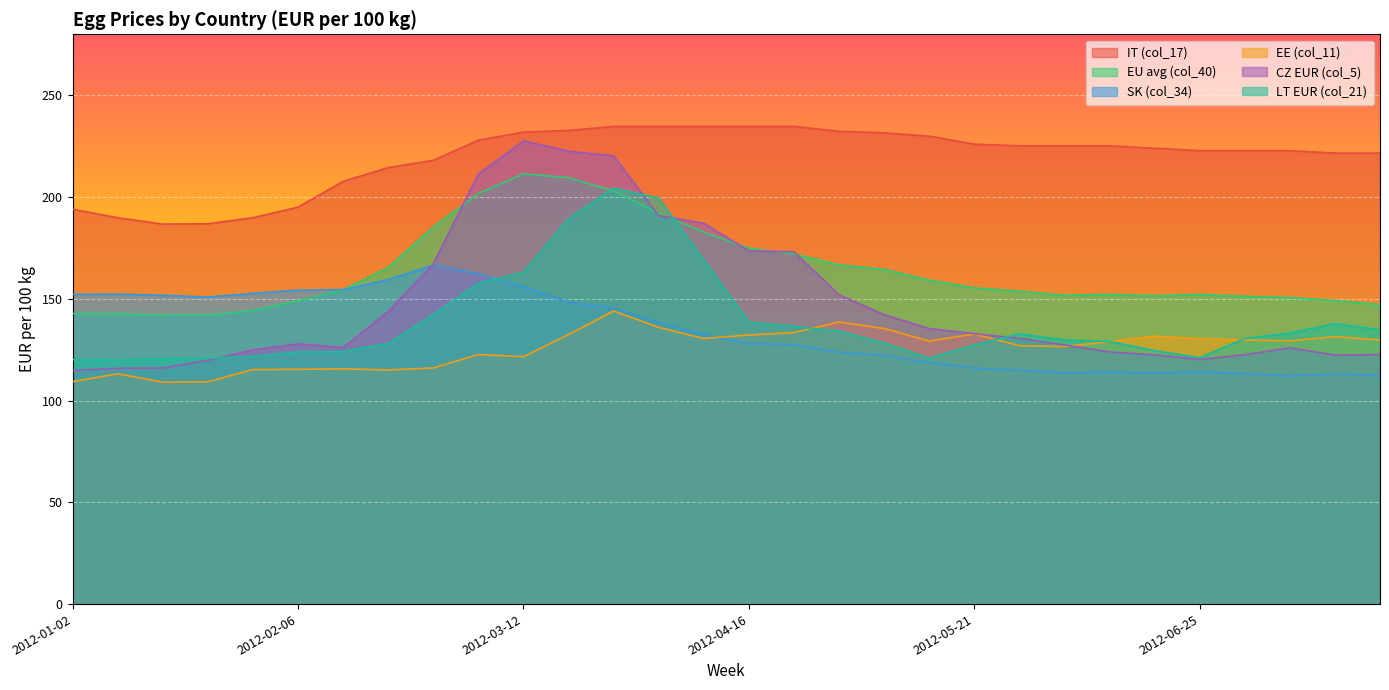

What is the sum of the LT EUR (col_21) values at 2012-05-21 and 2012-05-14?

248.2